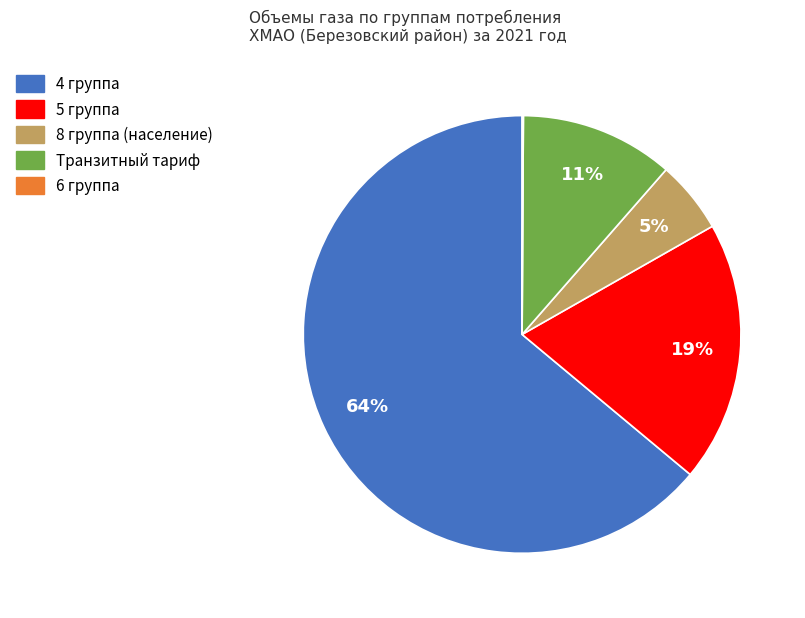

To the nearest percent, what percentage of the pie is 5 группа?

19%